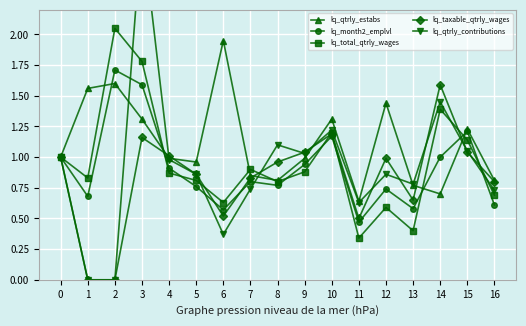

Reading left to right, transcribe all the data shown in this chart.

lq_qtrly_estabs: 0=1.0	1=1.6	2=1.6	3=1.3	4=1.0	5=1.0	6=1.9	7=0.8	8=0.8	9=1.0	10=1.3	11=0.6	12=1.4	13=0.8	14=0.7	15=1.2	16=0.8
lq_month2_emplvl: 0=1.0	1=0.7	2=1.7	3=1.6	4=0.9	5=0.8	6=0.6	7=0.8	8=0.8	9=0.9	10=1.2	11=0.5	12=0.7	13=0.6	14=1.0	15=1.2	16=0.6
lq_total_qtrly_wages: 0=1.0	1=0.8	2=2.0	3=1.8	4=0.9	5=0.8	6=0.6	7=0.9	8=0.8	9=0.9	10=1.2	11=0.3	12=0.6	13=0.4	14=1.4	15=1.1	16=0.7
lq_taxable_qtrly_wages: 0=1.0	1=0.0	2=0.0	3=1.2	4=1.0	5=0.9	6=0.5	7=0.8	8=1.0	9=1.0	10=1.2	11=0.5	12=1.0	13=0.7	14=1.6	15=1.0	16=0.8
lq_qtrly_contributions: 0=1.0	1=0.0	2=0.0	3=2.9	4=1.0	5=0.9	6=0.4	7=0.7	8=1.1	9=1.0	10=1.2	11=0.6	12=0.9	13=0.8	14=1.4	15=1.1	16=0.7